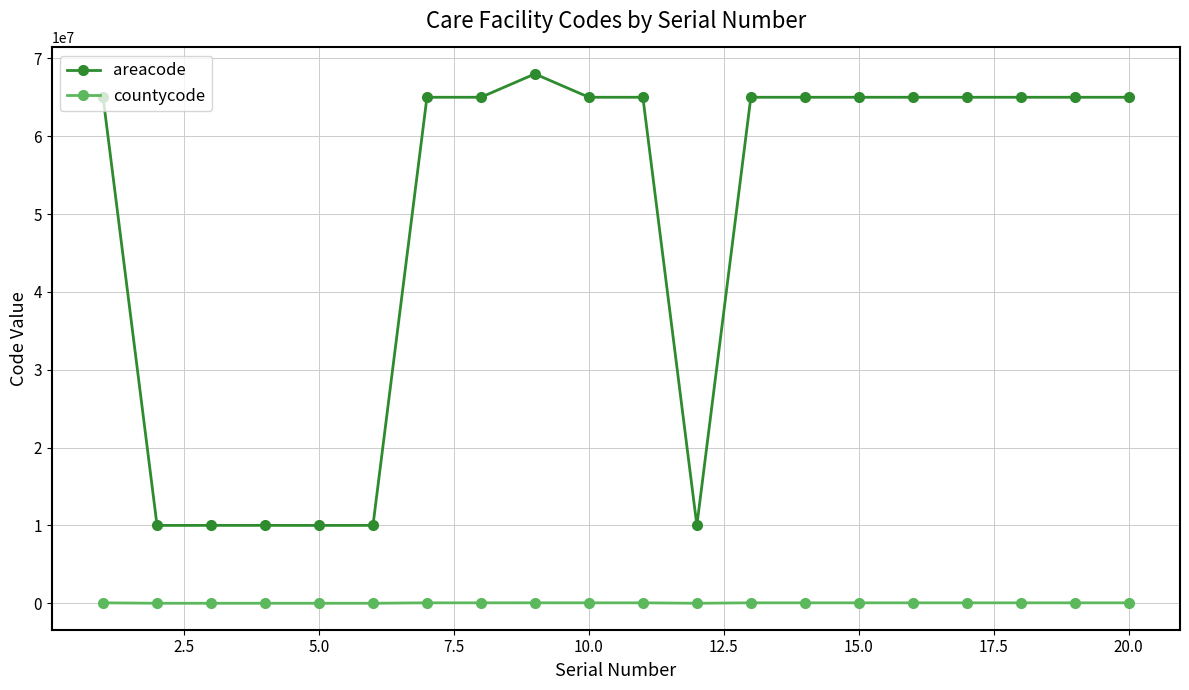

At how many categories does at least one series exceed 21333179?

14